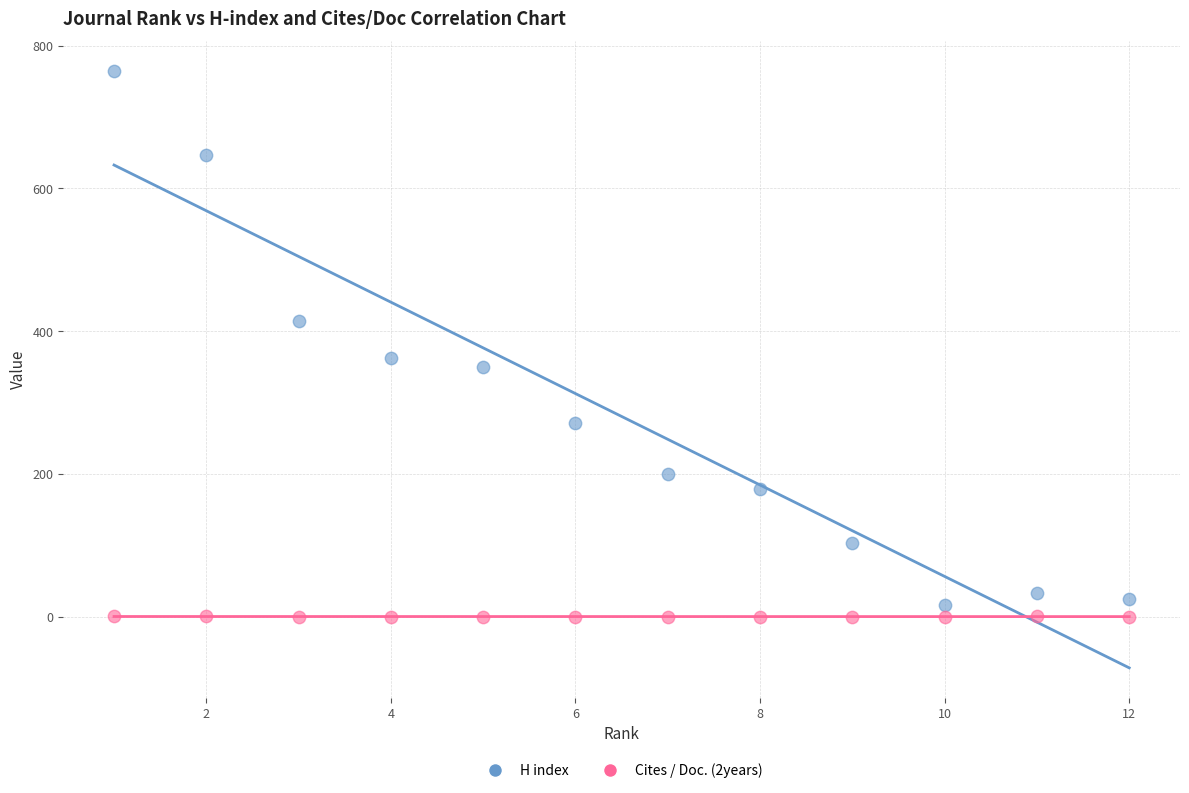

What are all the series names shown in the legend?

H index, Cites / Doc. (2years)